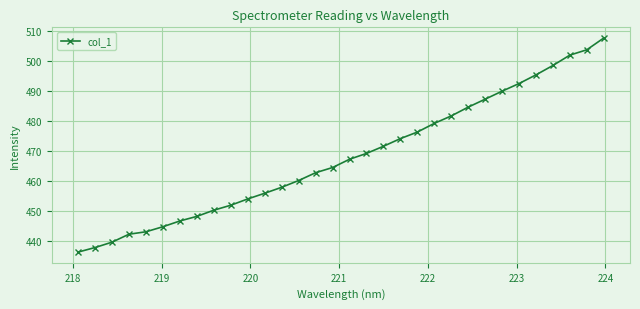

What is the average value?

468.1